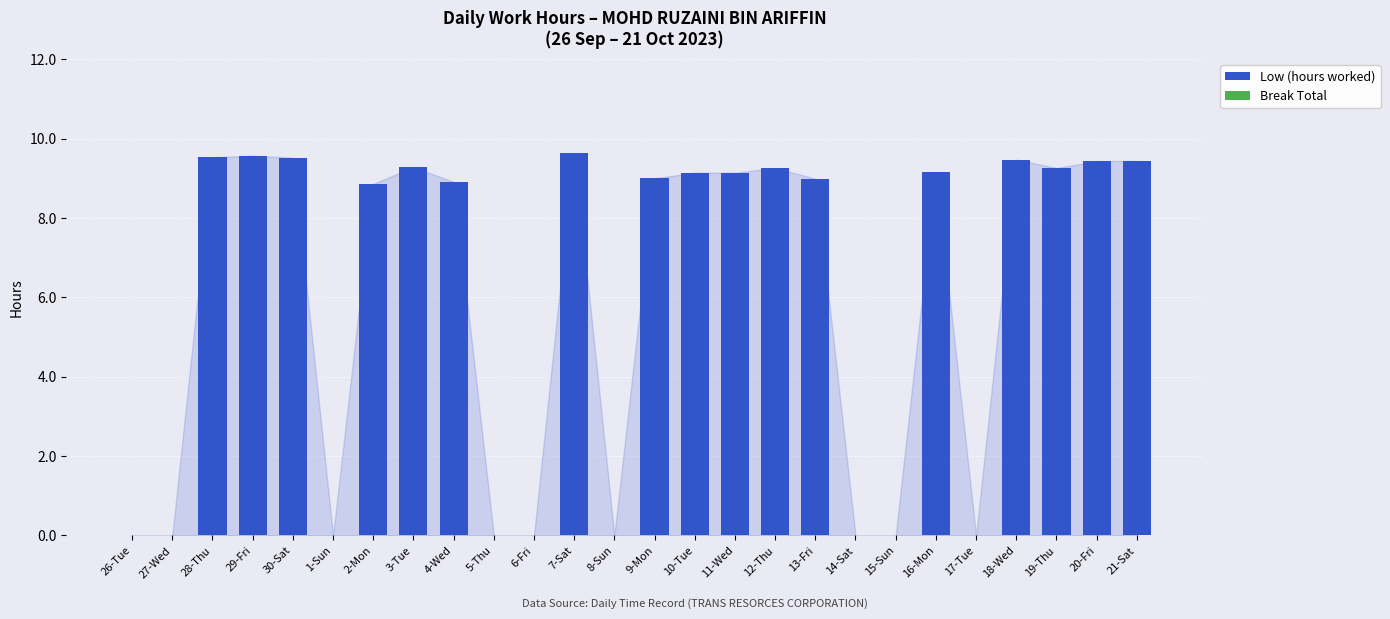

What is the sum of all values?

157.6